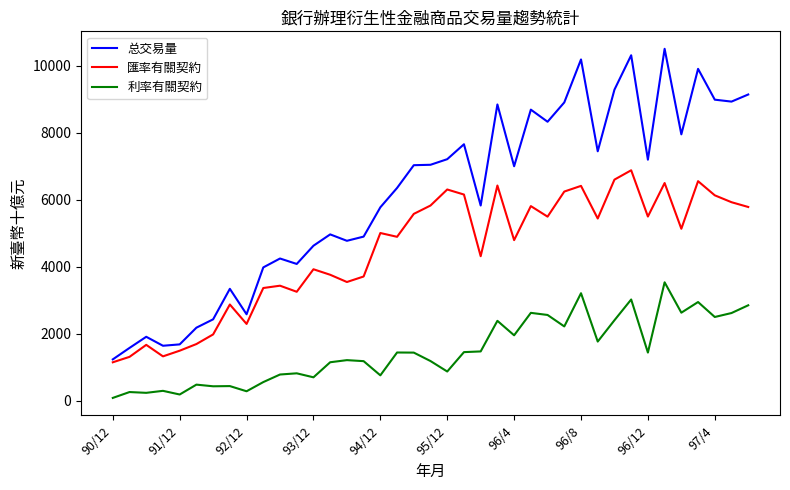

What is the difference between the maximum and minimum values in the 利率有關契約 series?

3449.0